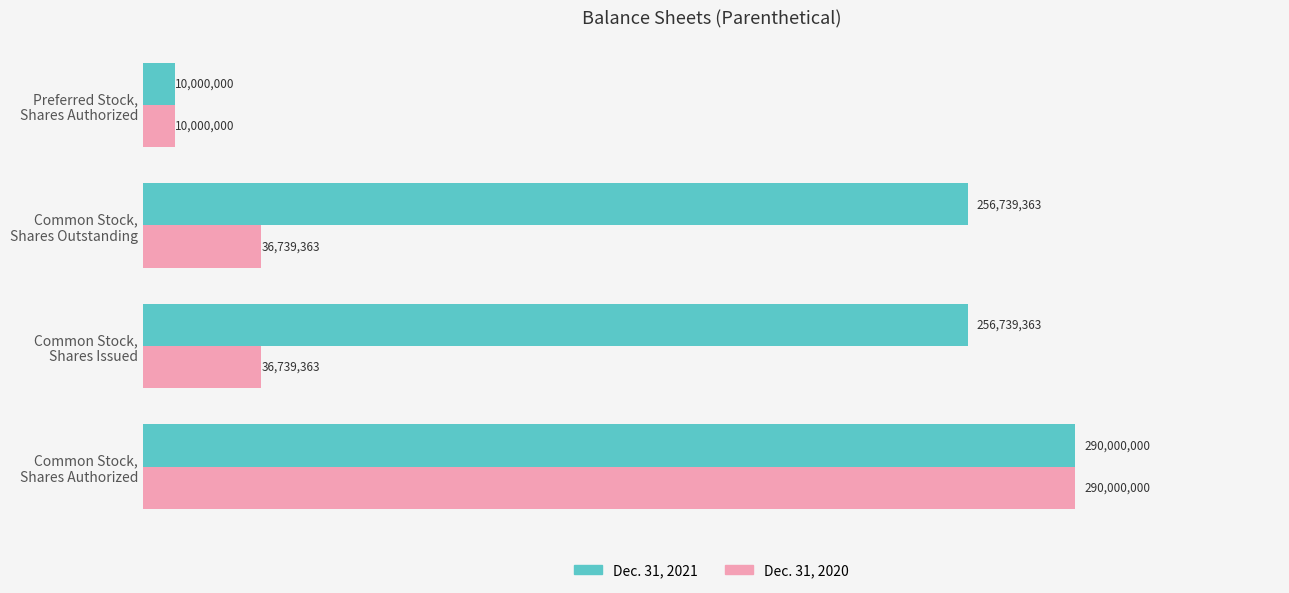

What is the value of the Dec. 31, 2021 bar at the 4th from the left?

10000000